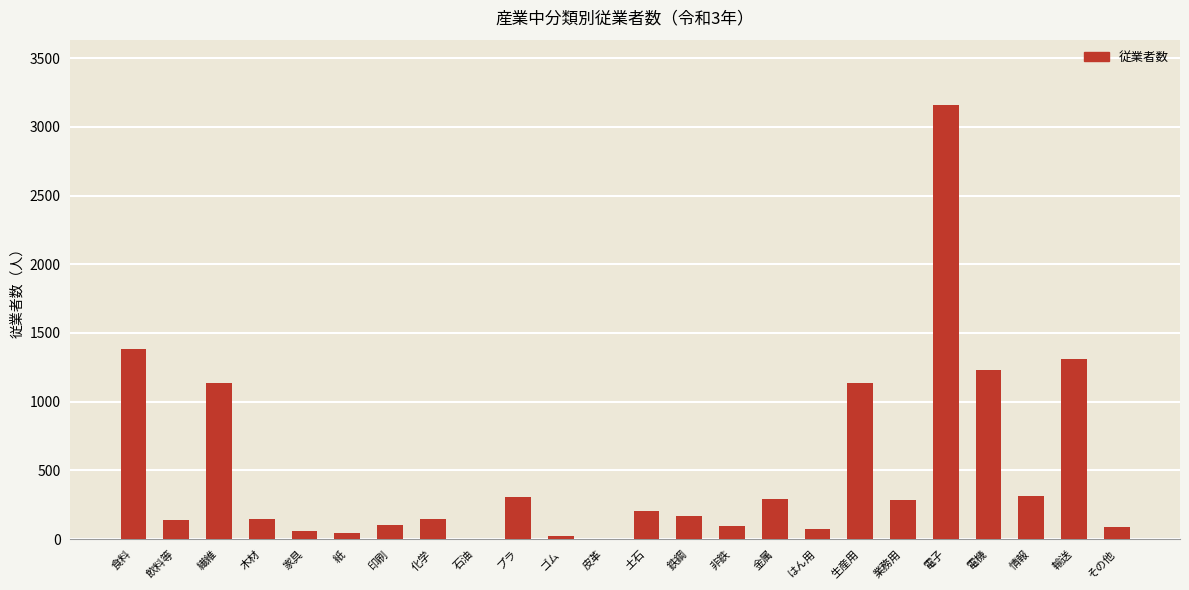

Which category has the highest value across all series?

電子